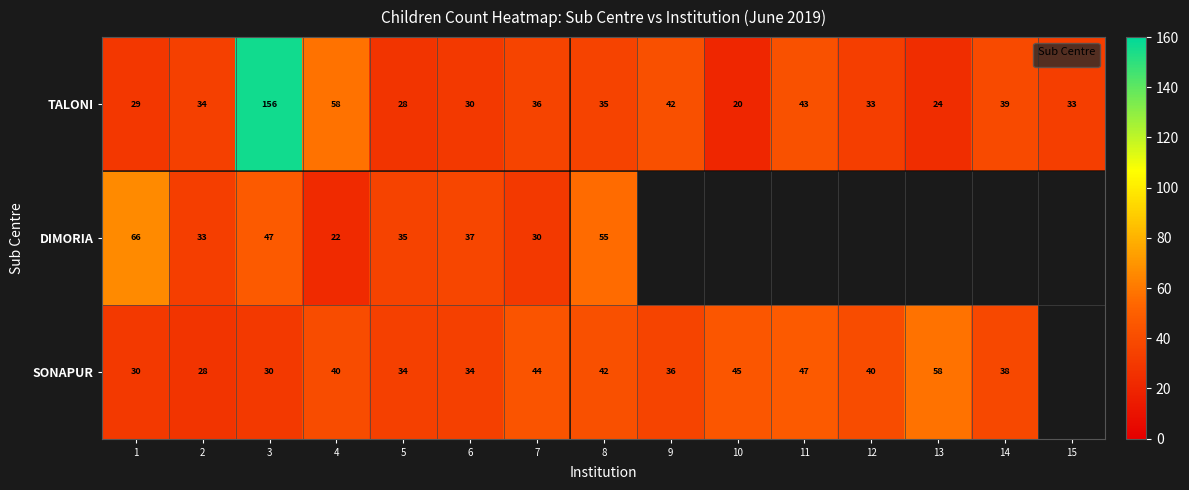

The value of TALONI at 15 is 59. True or false?

False